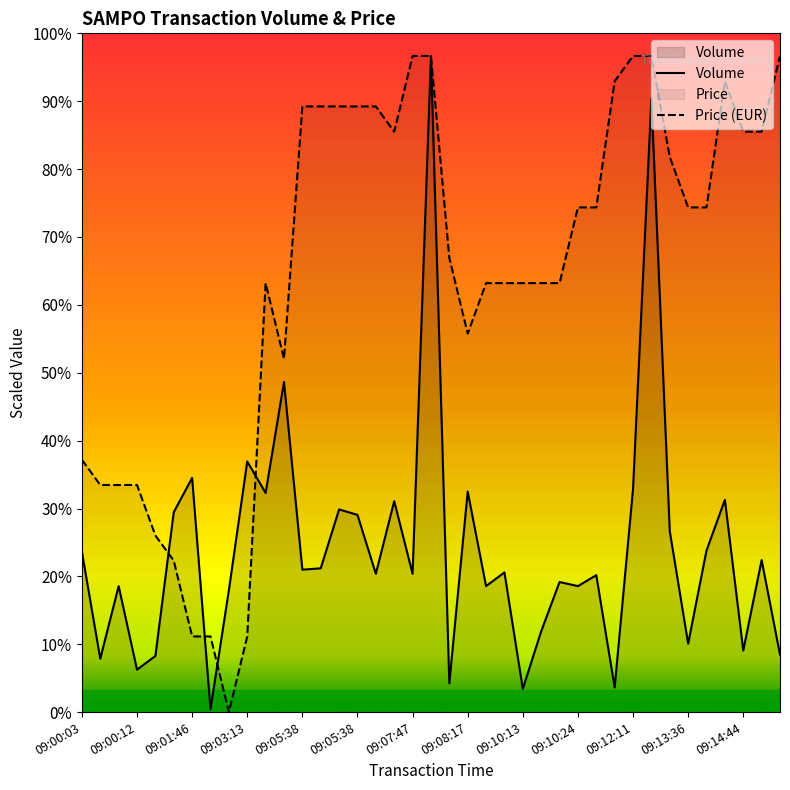

What are all the series names shown in the legend?

Volume, Price